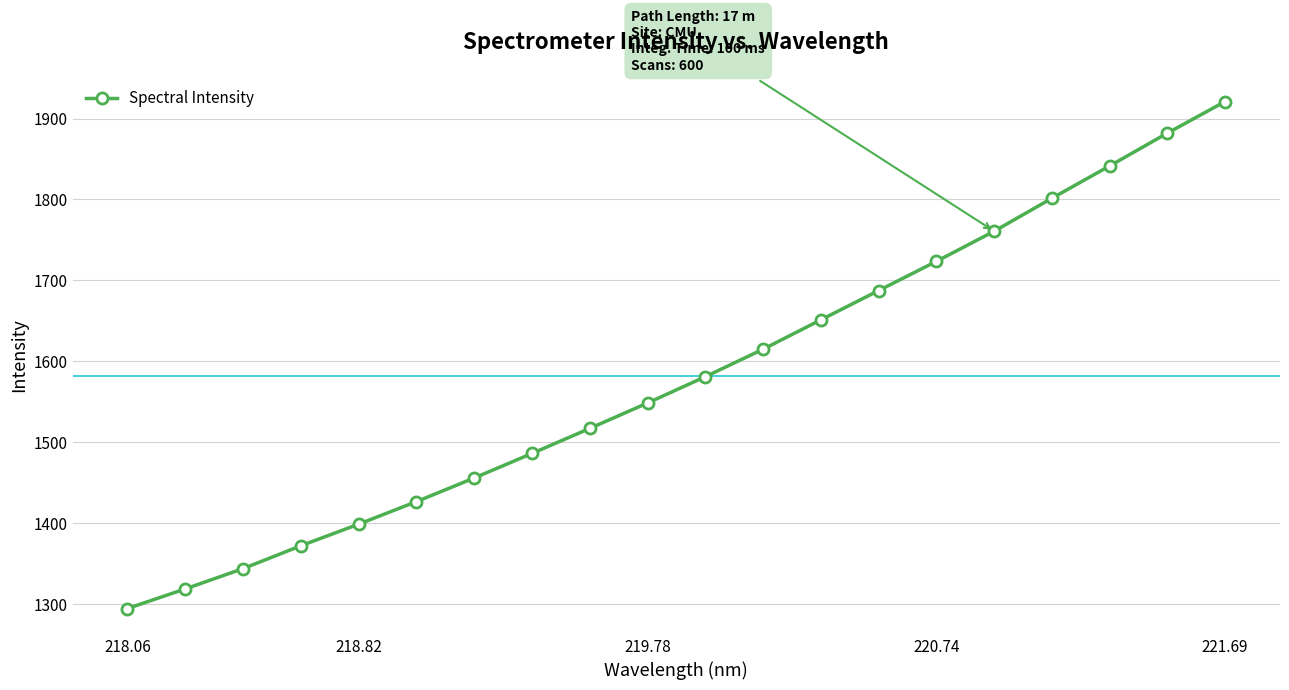

How many lines are shown in the chart?

1